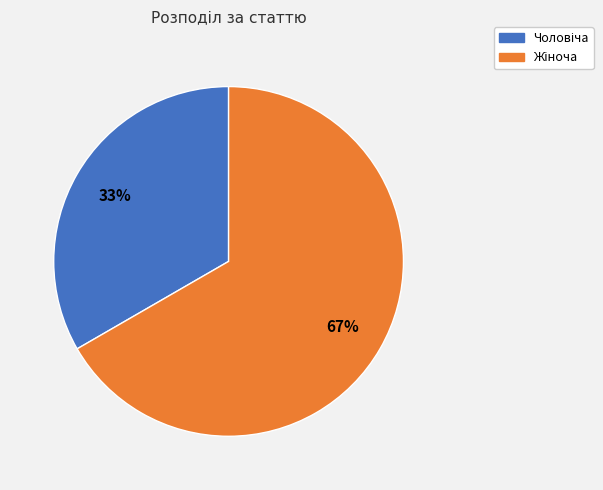

To the nearest percent, what is the average slice percentage?

50%